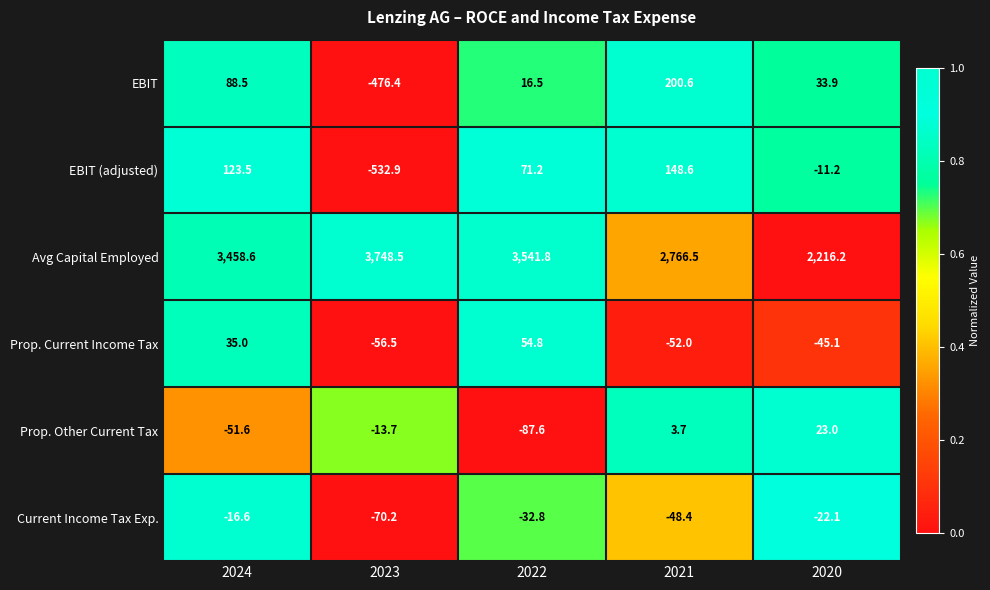

Is it true that Prop. Current Income Tax equals -77.6 at 2020?

False